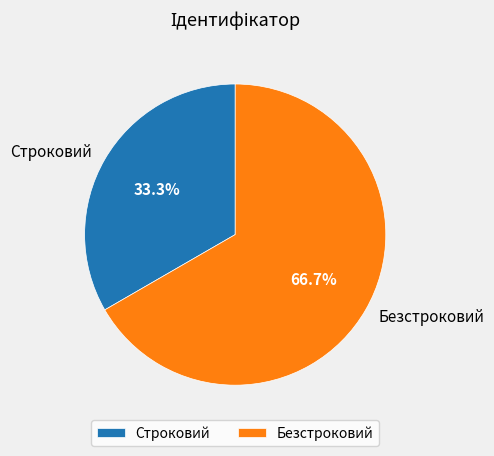

What percentage do Строковий and Безстроковий together represent?

100.0%